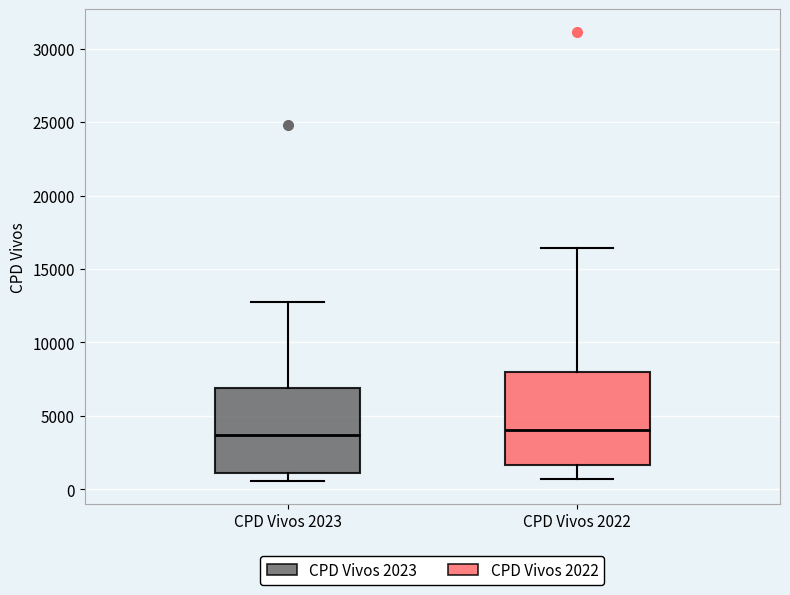

Where does the lower whisker of the box for CPD Vivos 2023 end on the y-axis? The values are not printed on the chart, so give them approximately, as read against the axis.

500